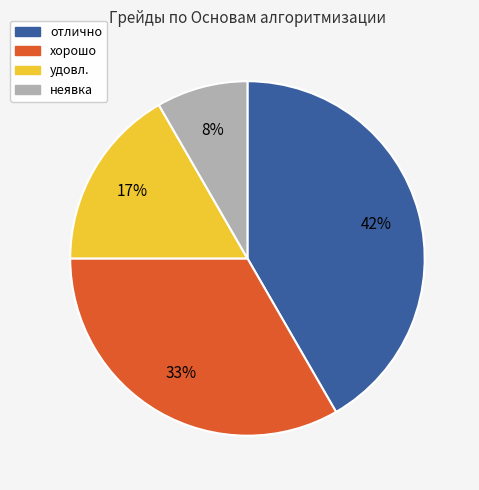

Do отлично and хорошо together represent more than half of the pie?

Yes